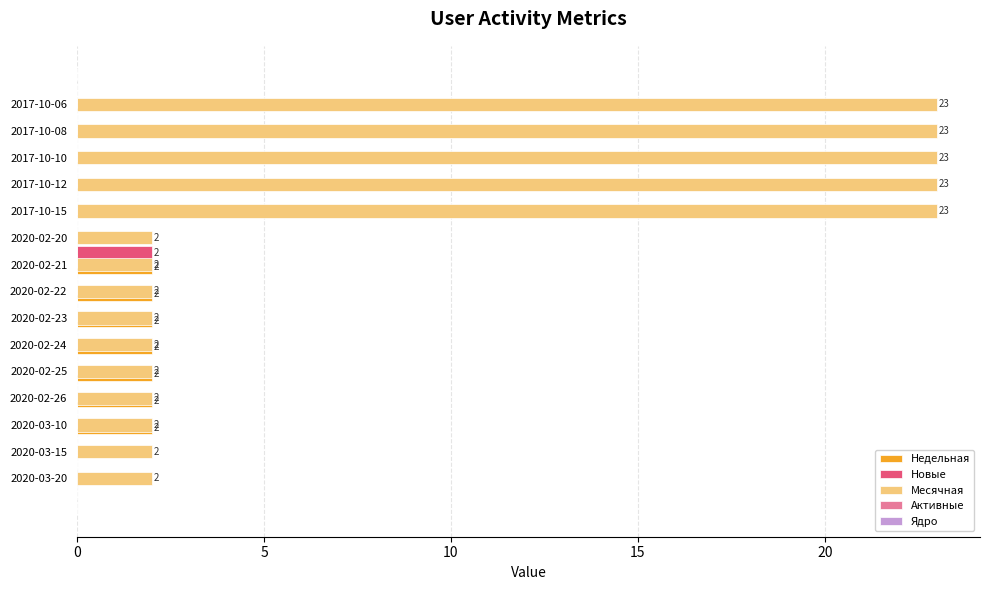

What is the highest value of the Новые series?

2.0